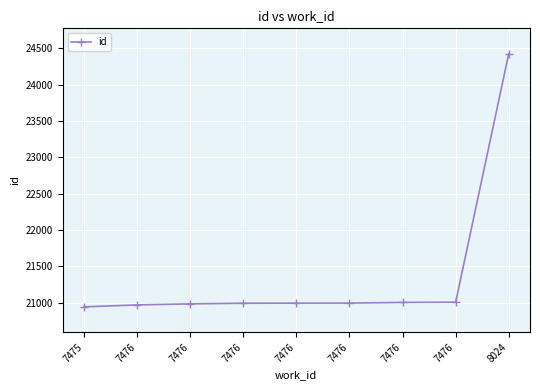

How many data points does each series have?

9